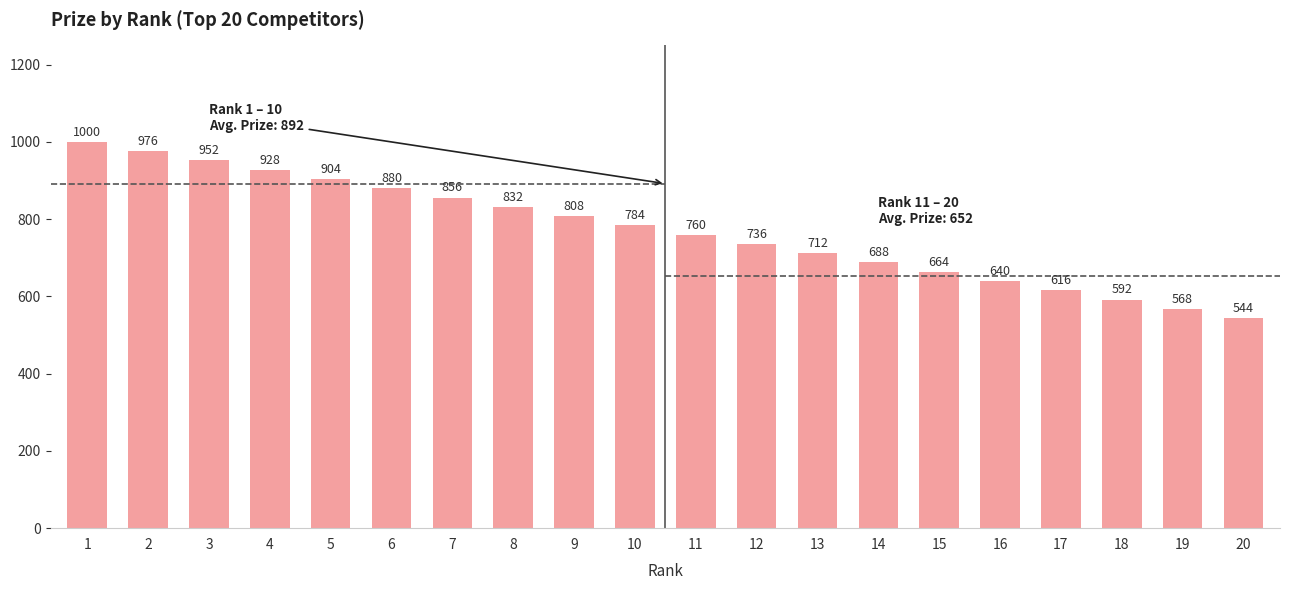

What is the ratio of the value at 18 to the value at 1?

0.6